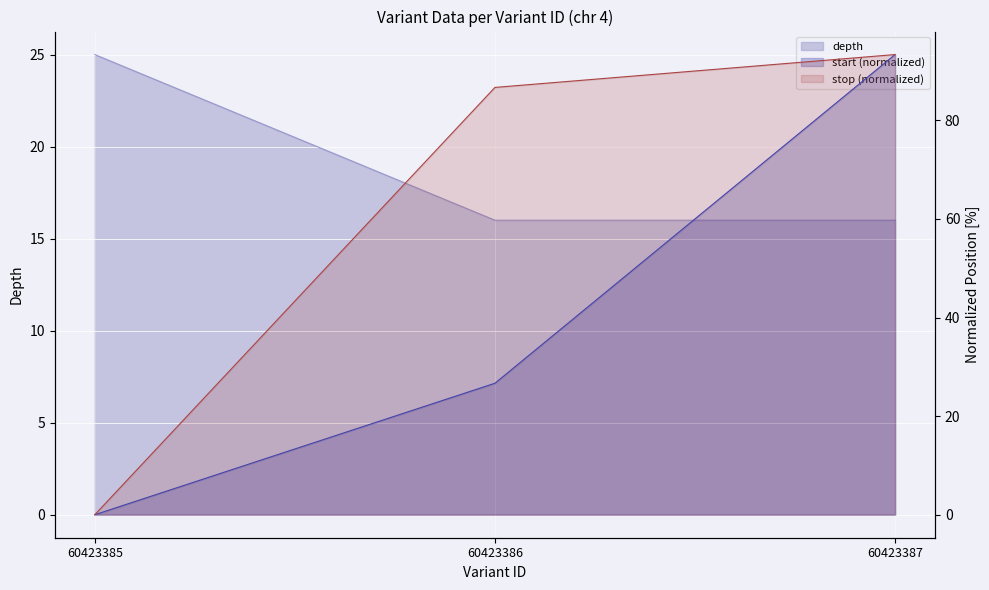

Rank the series by their average value, from highest to lowest.

stop, start, depth